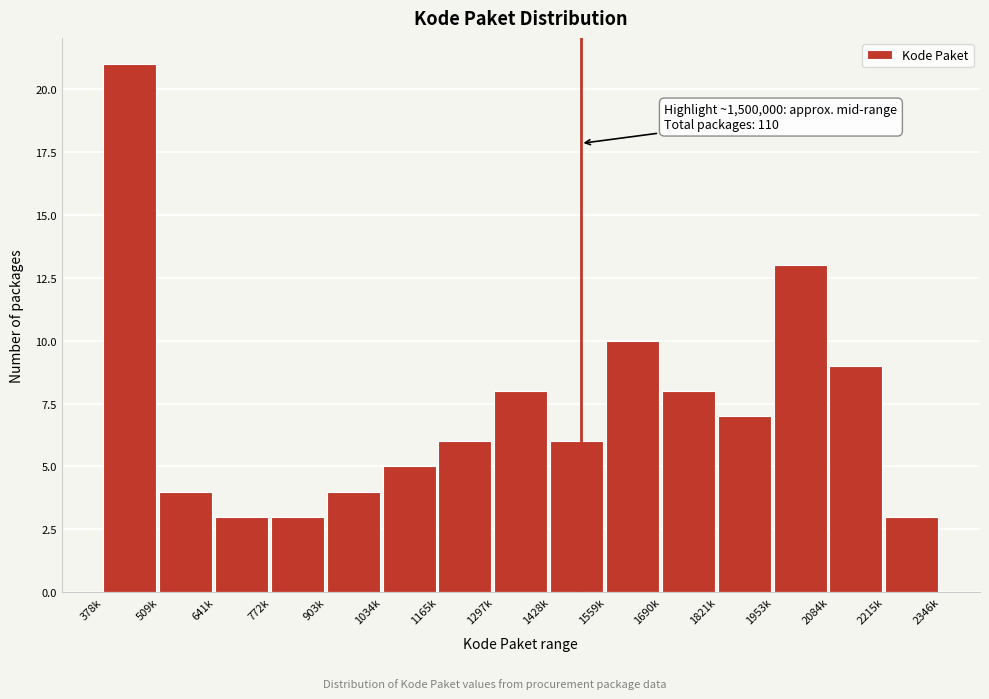

Reading right to left, extract all data points from this chart.

3	9	13	7	8	10	6	8	6	5	4	3	3	4	21